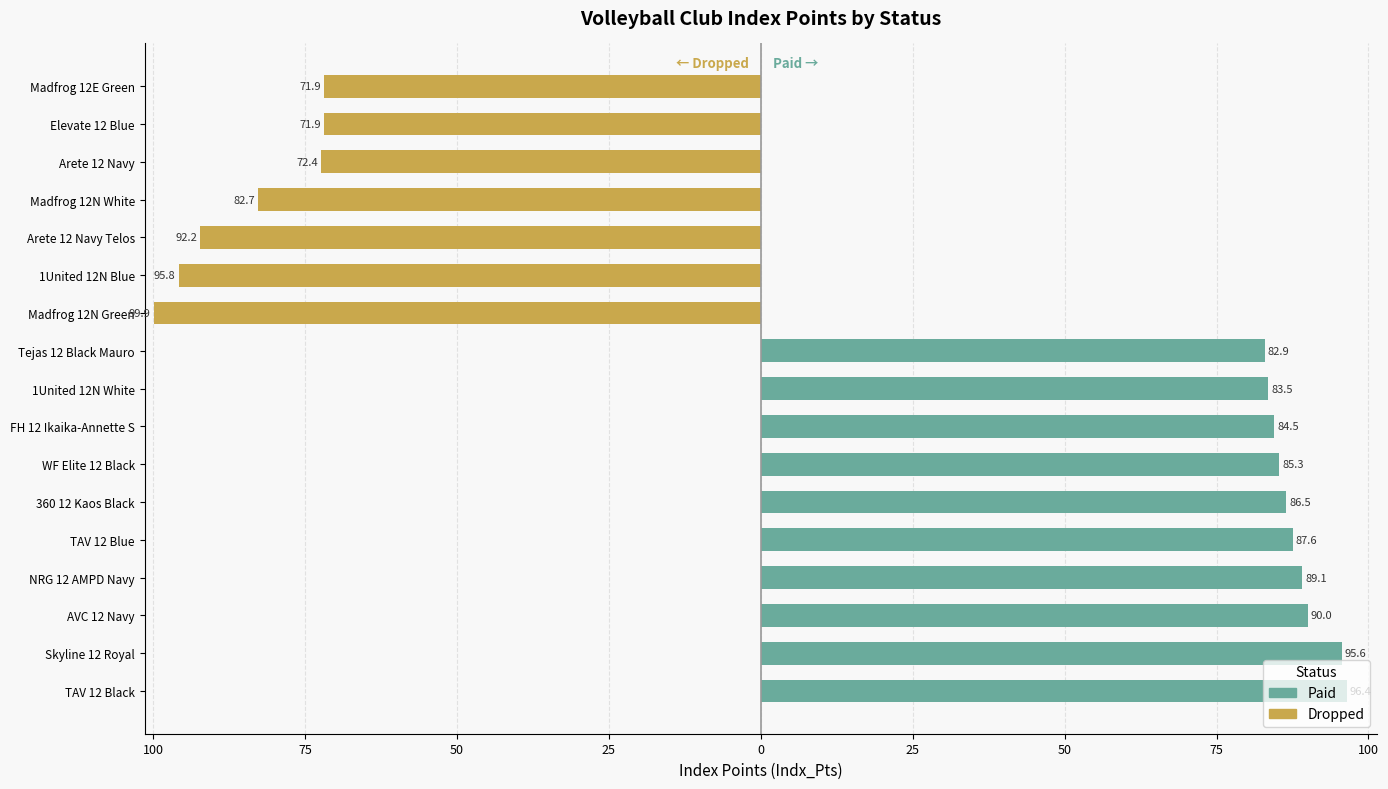

True or false: Paid has a value of 96.4 at TAV 12 Black.

True